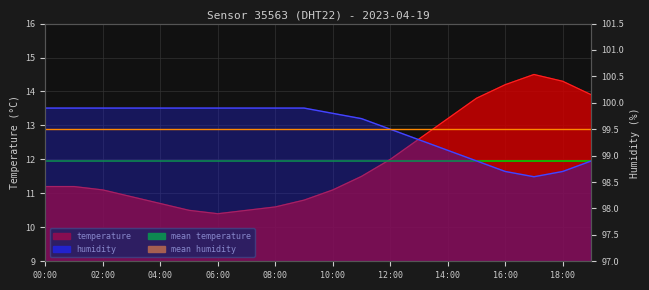

At which label is mean temperature closest to 11?

00:00